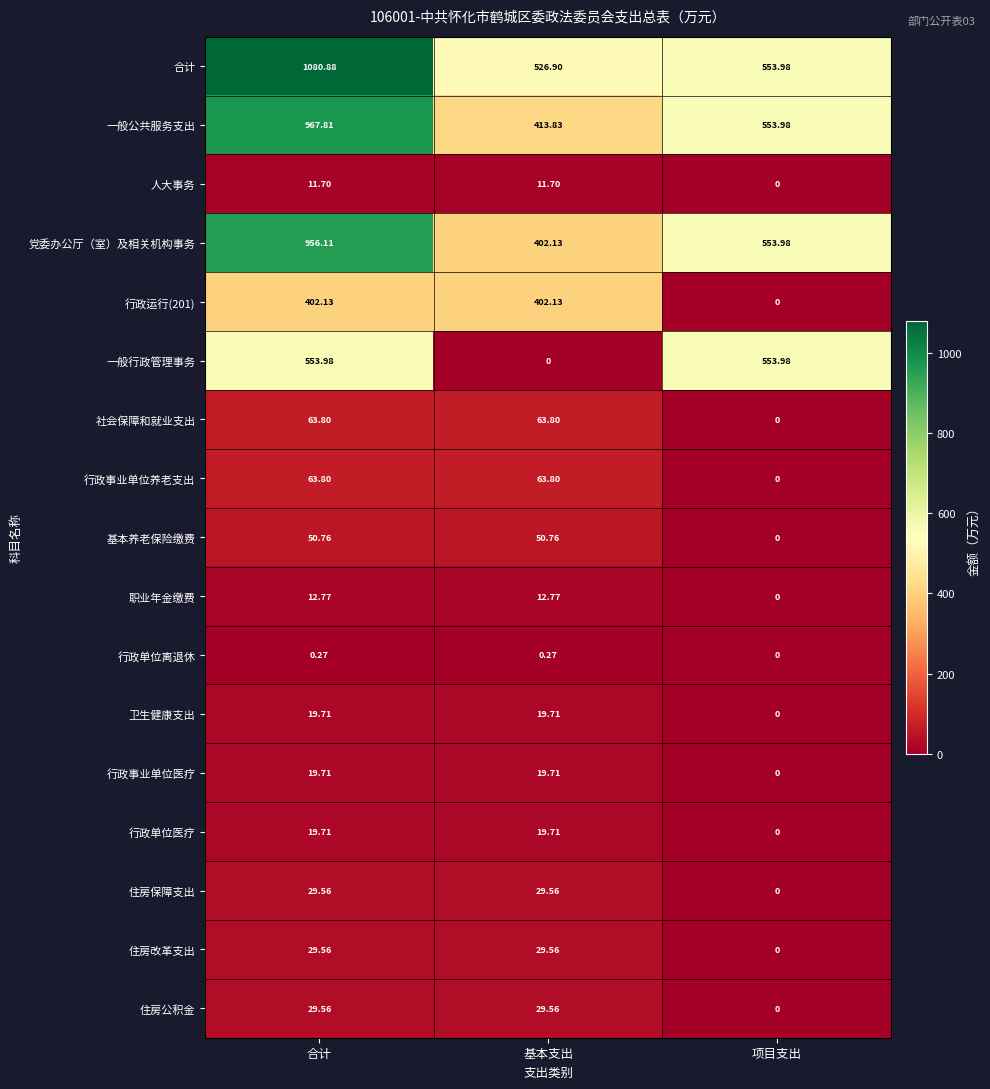

Which series has the largest total across all categories?

合计